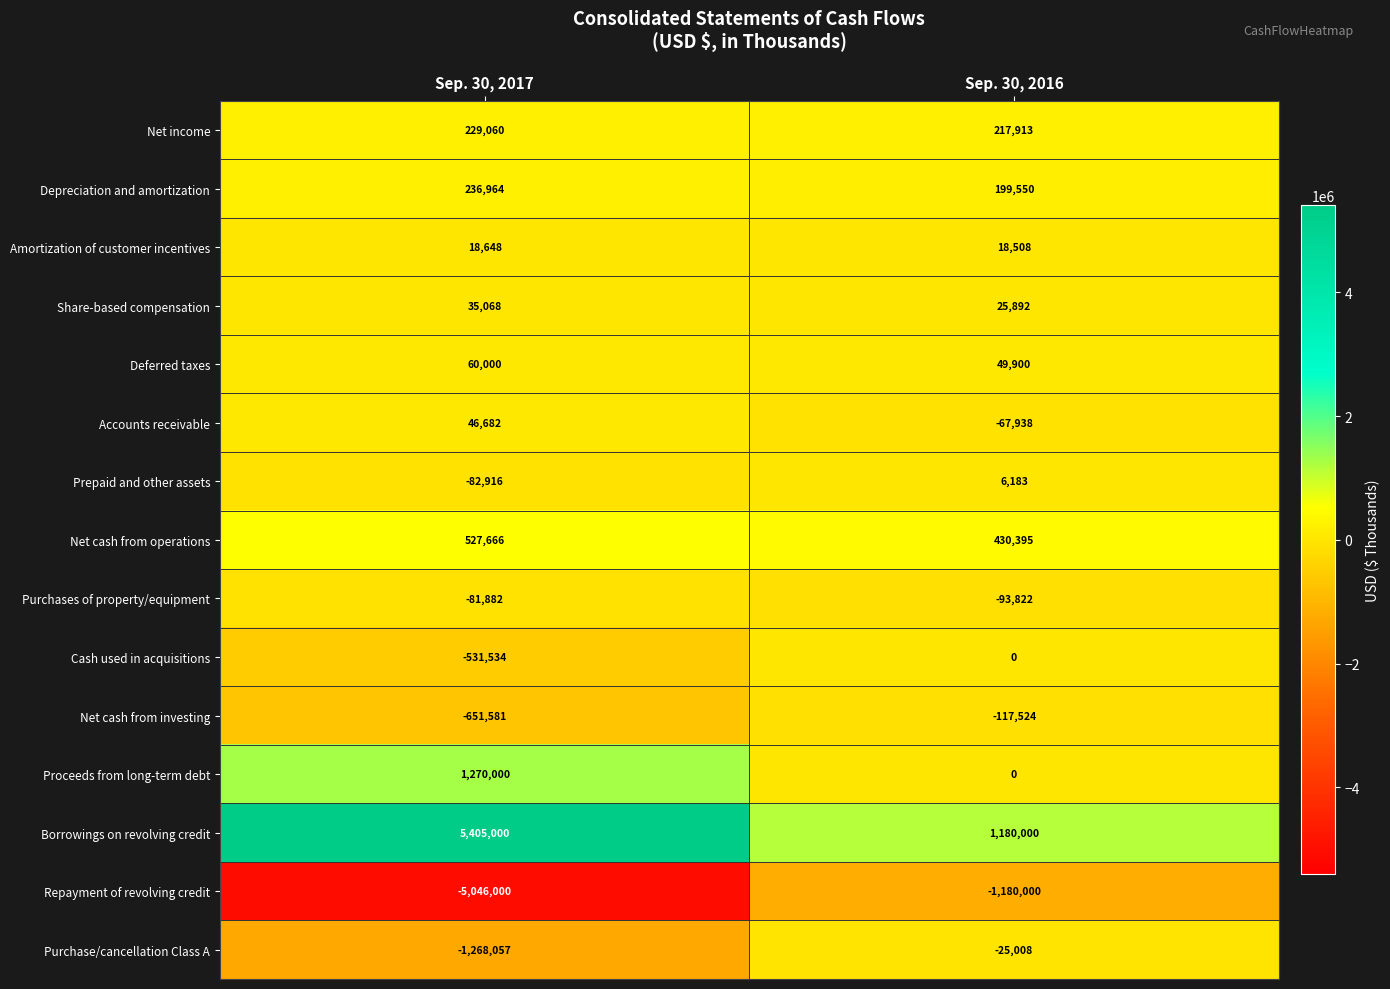

What is the spread (max minus min) of values at Sep. 30, 2017?

10451000